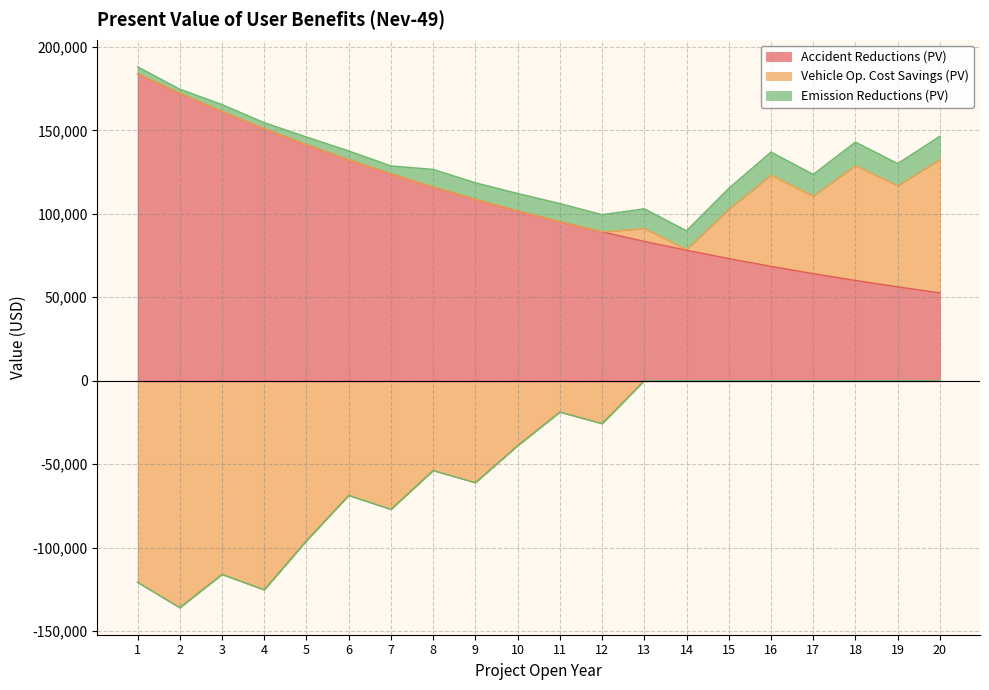

Which series has the widest spread of values?

Vehicle Op. Cost Savings (PV)